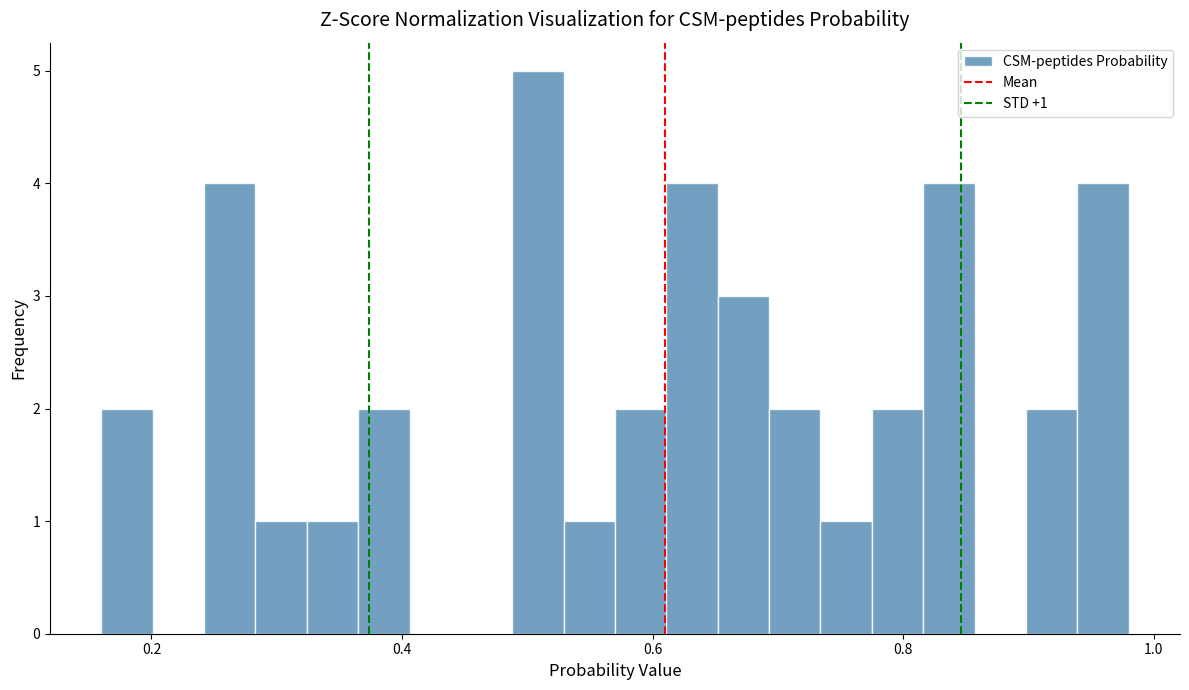

Around what value on the x-axis is the tallest bar? Give the approximate position of its centre, as read against the axis.

0.50